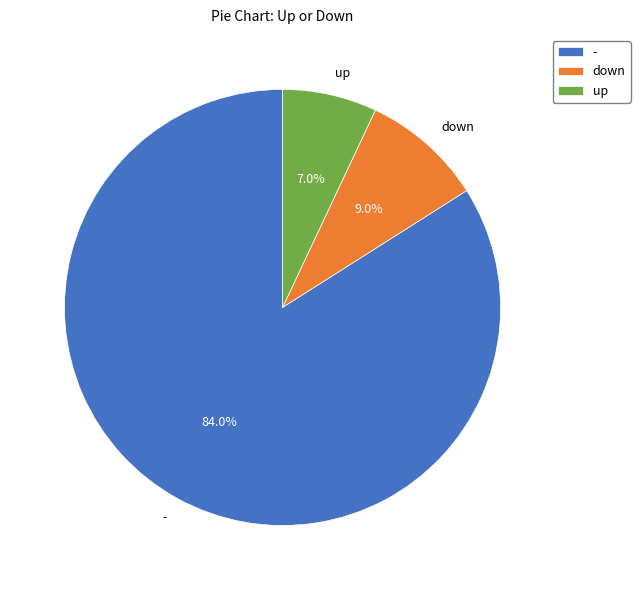

To the nearest percent, what portion does down represent?

9%